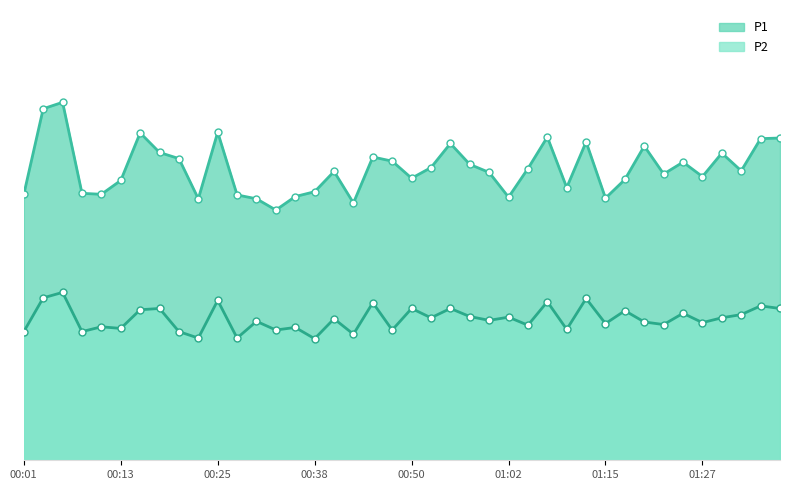

At 01:27, list the series in order from largest to smallest.

P1, P2